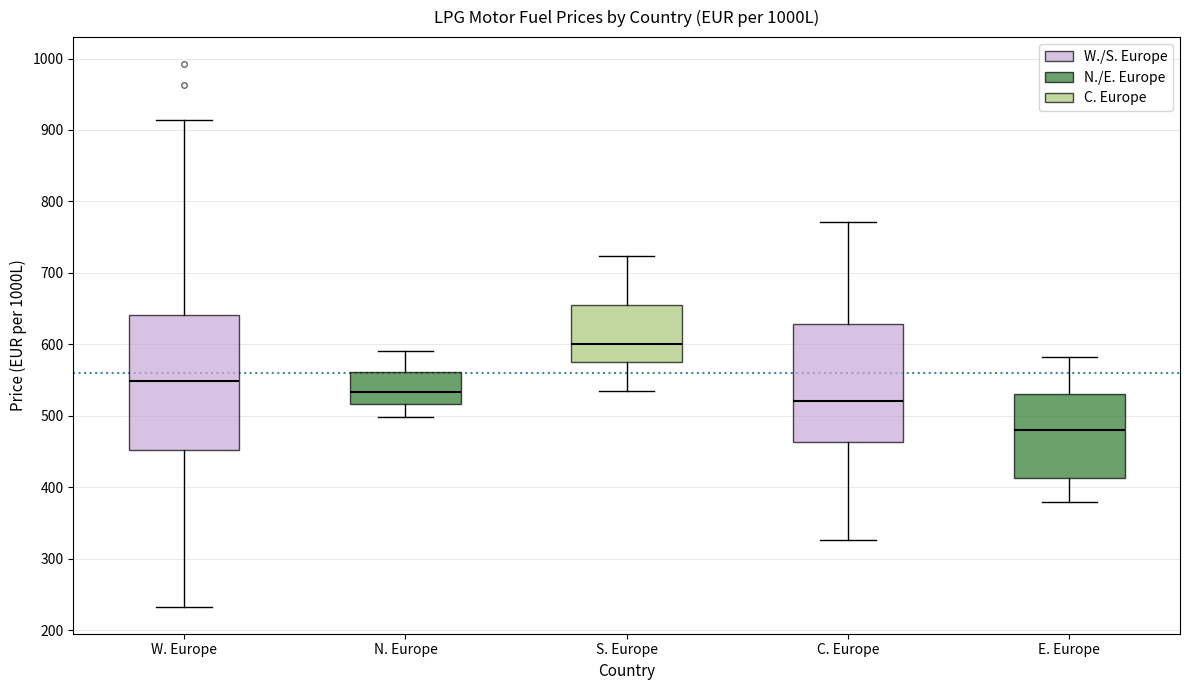

Where does the upper whisker of the box for S. Europe end on the y-axis? The values are not printed on the chart, so give them approximately, as read against the axis.

720